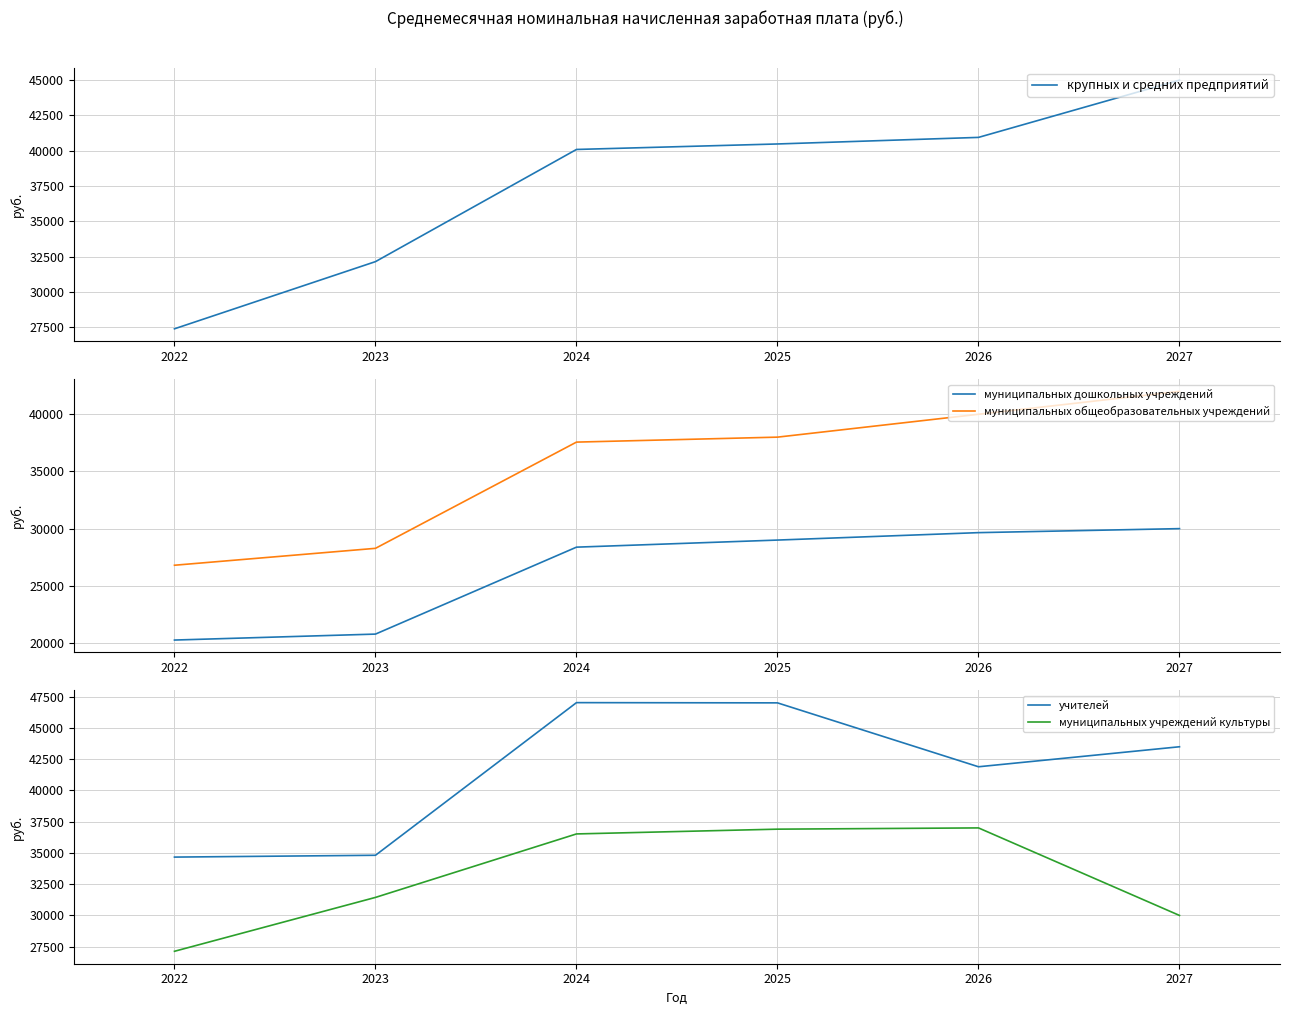

True or false: муниципальных общеобразовательных учреждений has a value of 5618.5 at 2022.

False